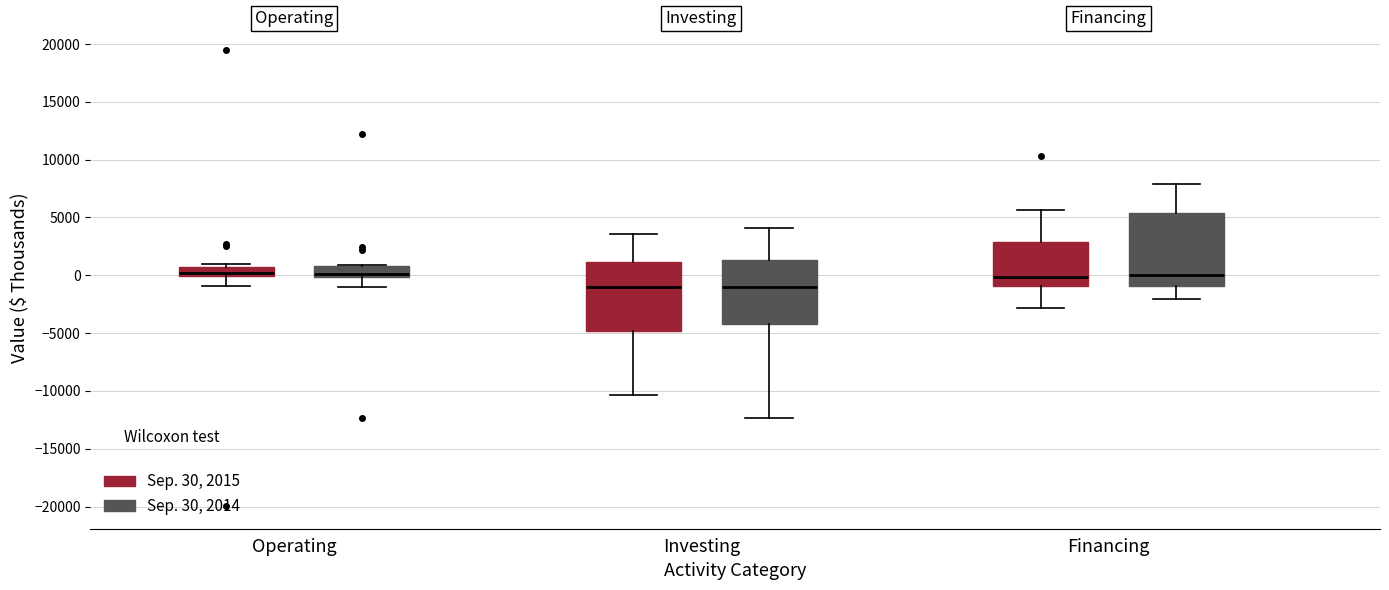

Reading left to right, read every box against the y-axis: the position of its median line, the range the box covers, and the ends of its whiskers. The values are not printed on the chart, so give them approximately, as read against the axis.

Operating (Sep. 30, 2015): median 0 (just above the box's lower edge), box 0 to 500, whiskers -1000 to 1000
Operating (Sep. 30, 2014): median 0 (just above the box's lower edge), box 0 to 1000, whiskers -1000 to 1000 (just above the box's upper edge)
Investing (Sep. 30, 2015): median -1000, box -5000 to 1000, whiskers -10500 to 3500
Investing (Sep. 30, 2014): median -1000, box -4000 to 1500, whiskers -12500 to 4000
Financing (Sep. 30, 2015): median 0, box -1000 to 3000, whiskers -3000 to 5500
Financing (Sep. 30, 2014): median 0, box -1000 to 5500, whiskers -2000 to 8000